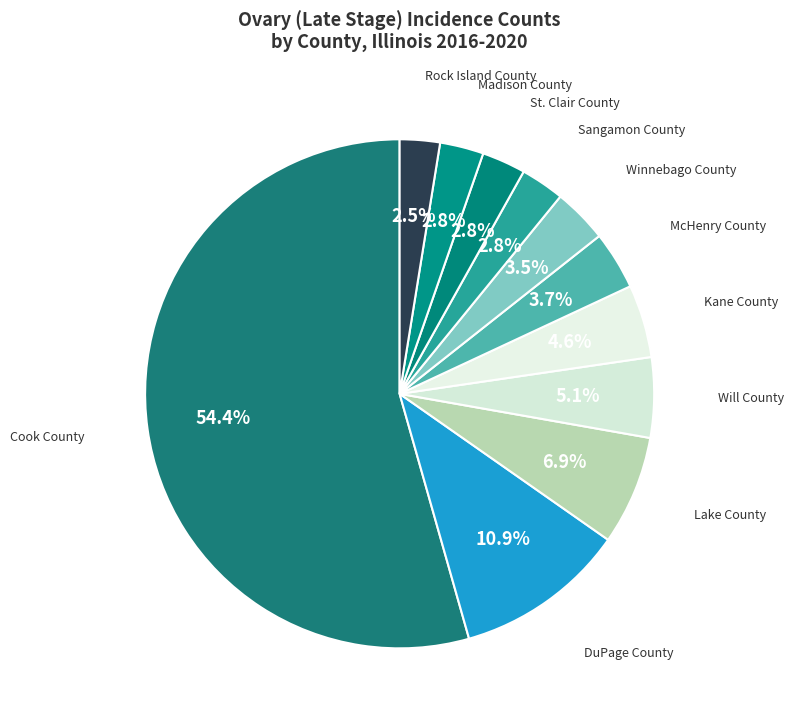

To the nearest percent, what is the combined percentage of McHenry County and Rock Island County?

6%